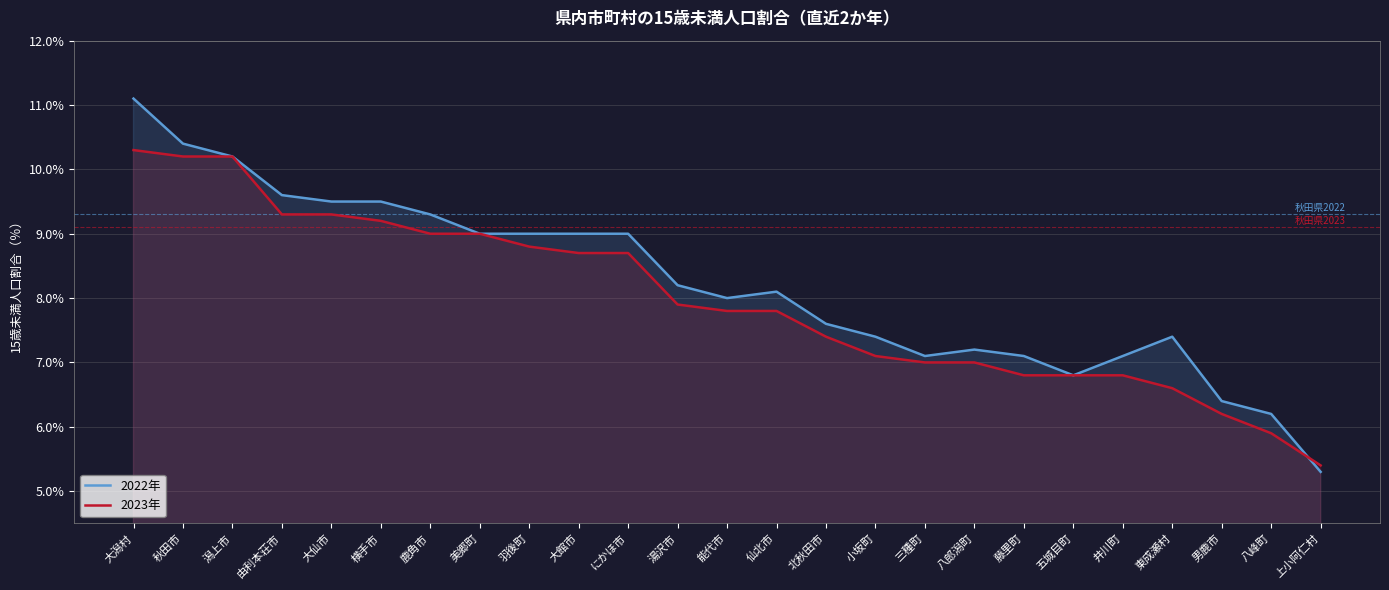

What is the minimum value shown in the chart?

5.3